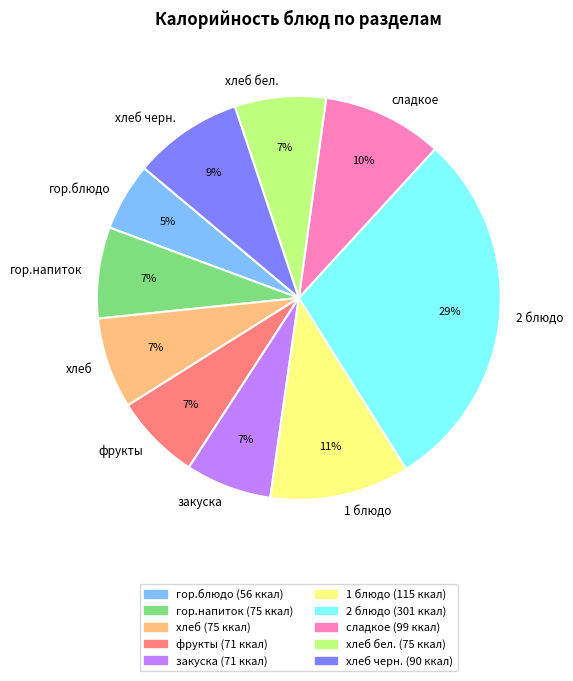

Which slice is the smallest?

гор.блюдо